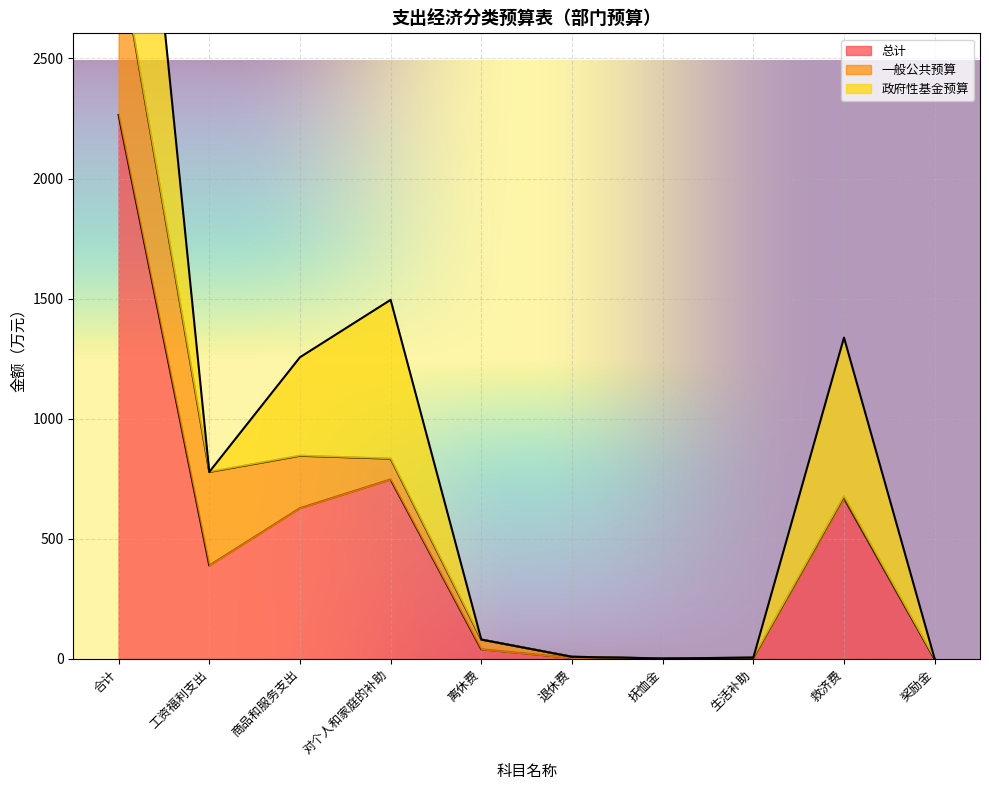

At which category does 政府性基金预算 reach its first local valley?

工资福利支出